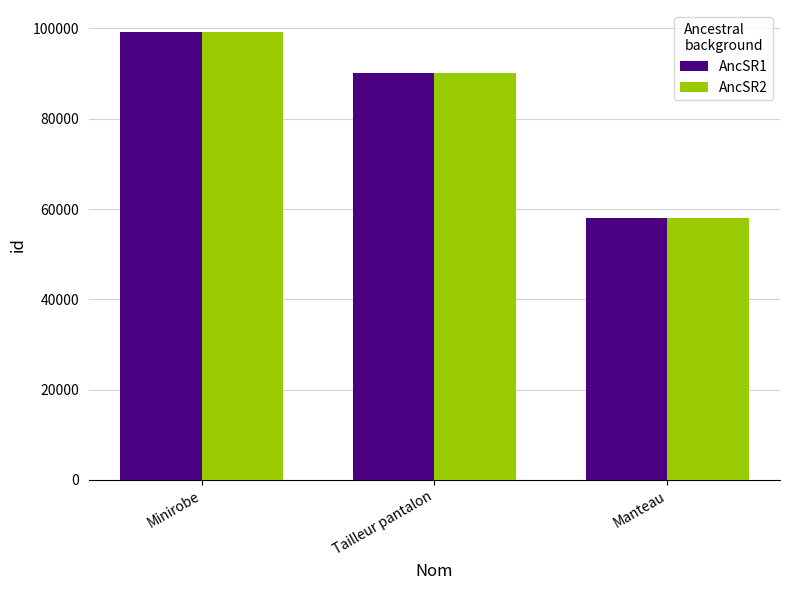

List the labels in order of AncSR1 value, smallest first.

Manteau, Tailleur pantalon, Minirobe